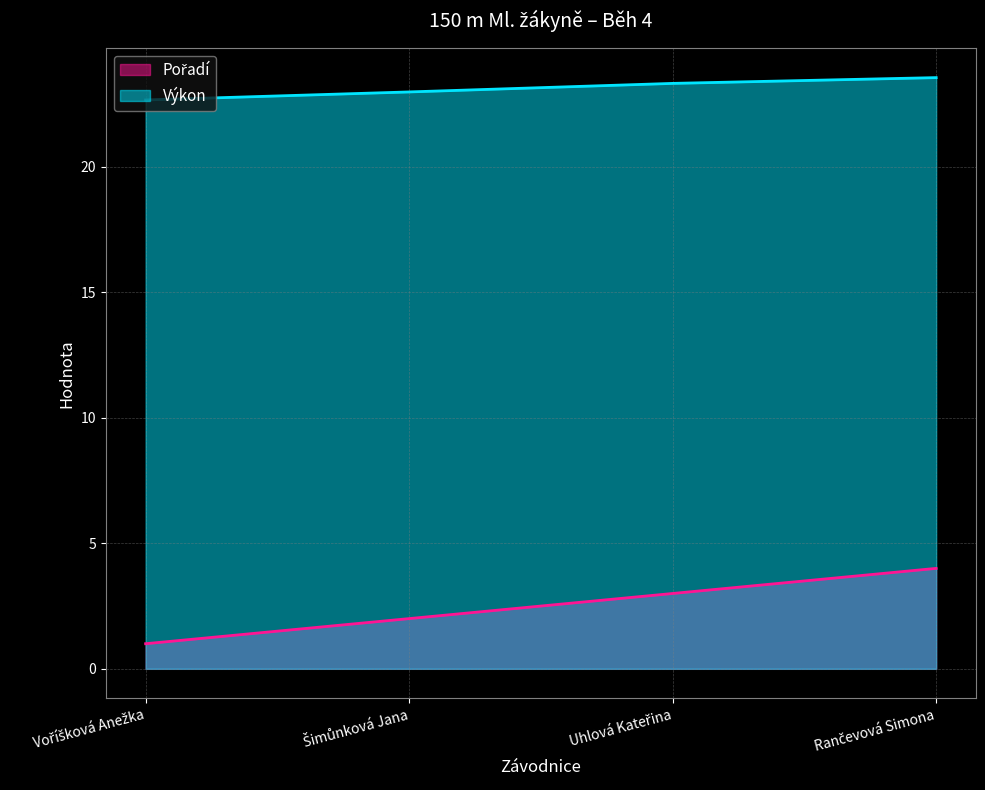

Reading right to left, what are all the values shown in this chart?

Pořadí: Rančevová Simona=4.0	Uhlová Kateřina=3.0	Šimůnková Jana=2.0	Voříšková Anežka=1.0
Výkon: Rančevová Simona=23.5	Uhlová Kateřina=23.3	Šimůnková Jana=23.0	Voříšková Anežka=22.6